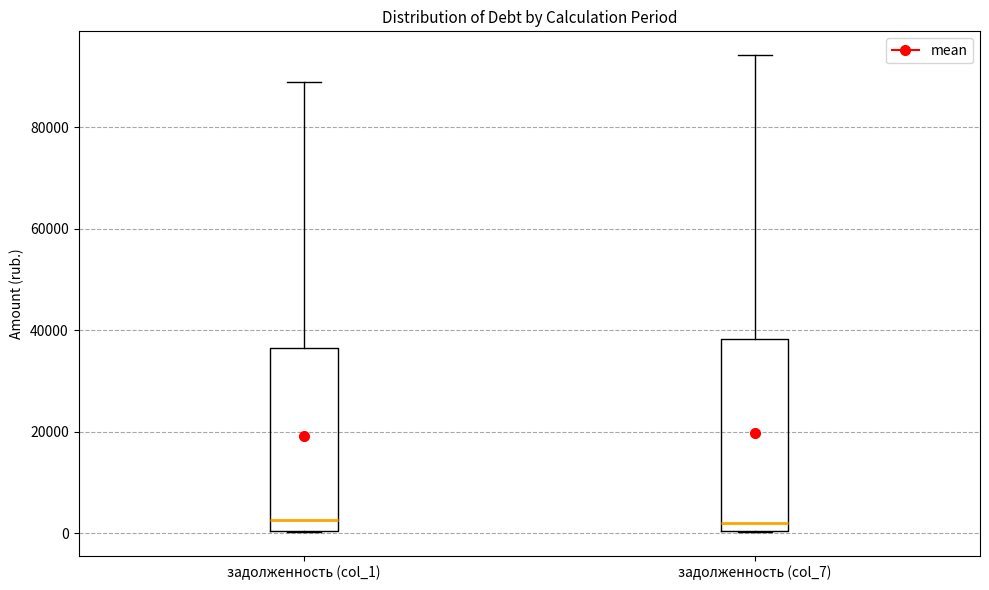

Reading left to right, transcribe this box plot: for each box, give where its median line is, the range the box spans, and where its two whiskers end, as read against the y-axis. The values are not printed on the chart, so give them approximately, as read against the axis.

задолженность (col_1): median 2000, box 0 to 36000, whiskers 0 to 88000
задолженность (col_7): median 2000, box 0 to 38000, whiskers 0 to 94000